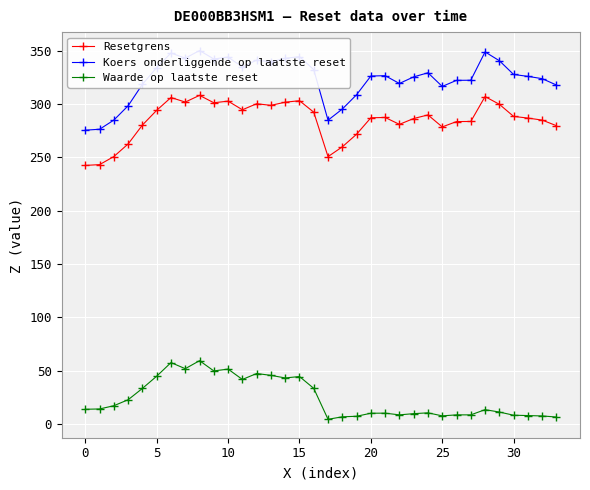

What is the approximate value of Resetgrens at 20?

287.0